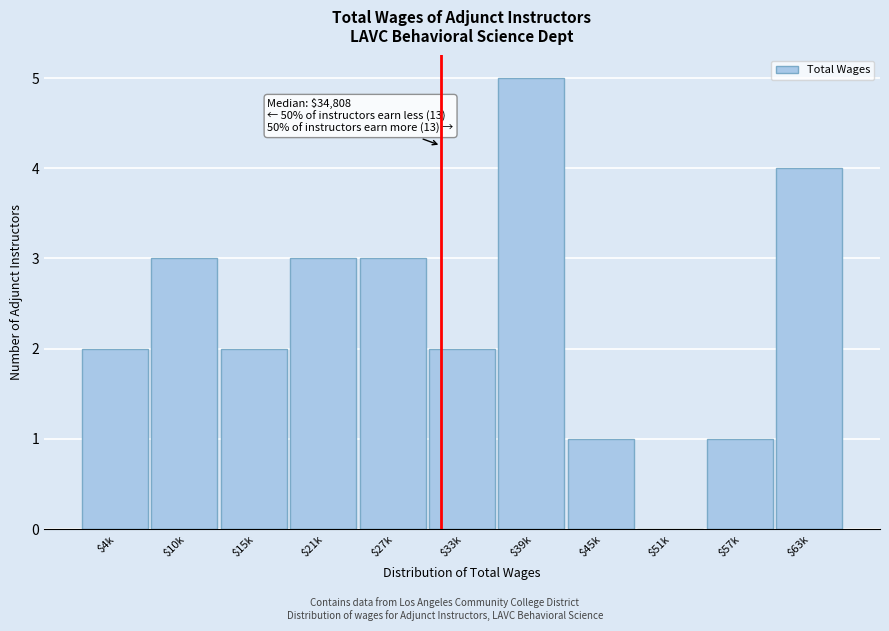

What value does the data have at $39k?

5